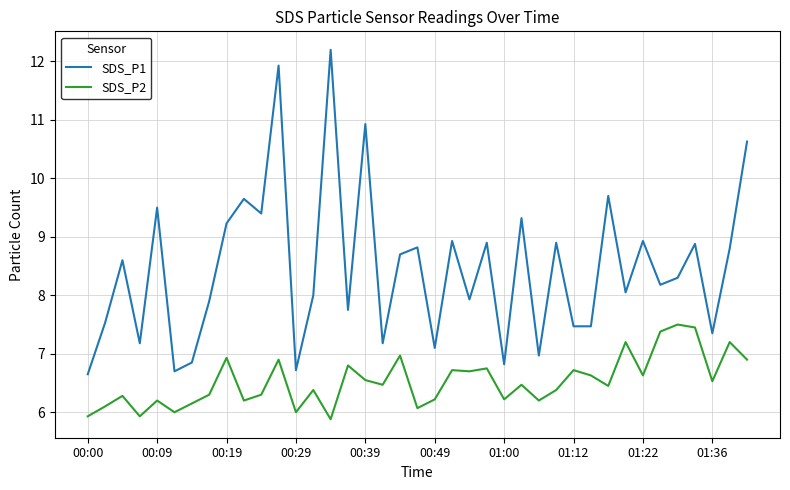

Which series has the largest total across all categories?

SDS_P1